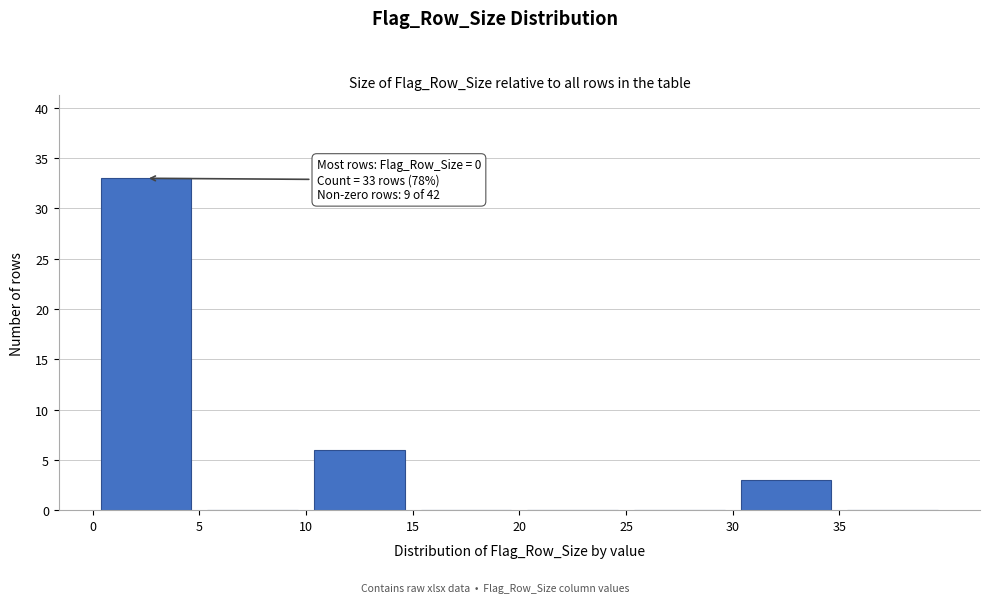

Which range on the x-axis has the tallest bar?

0 to 5